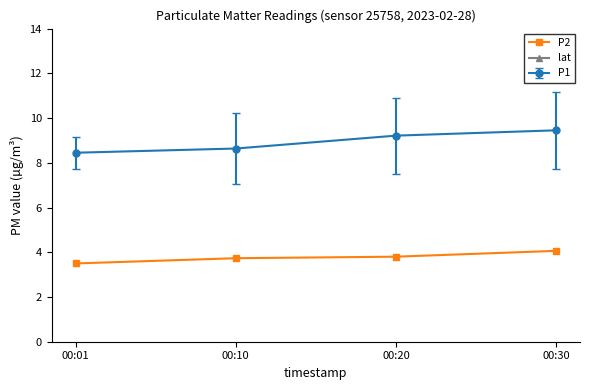

True or false: P1 has more than 1 interior local peaks.

False